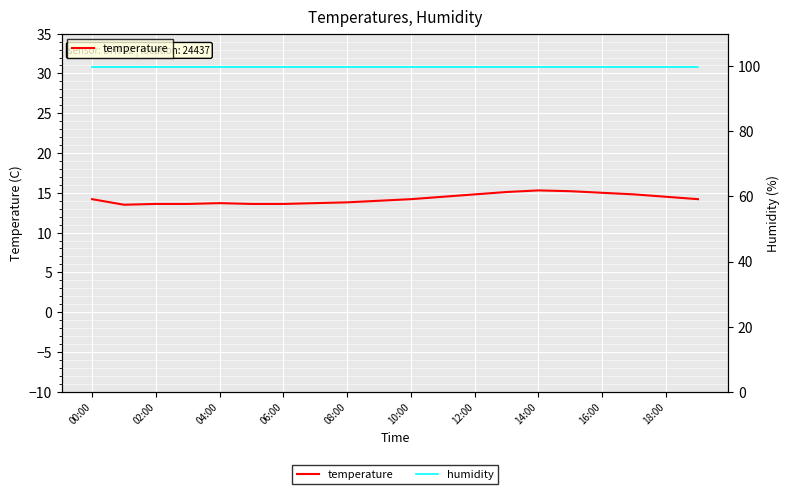

Between 12:00 and 13, which is larger?

13